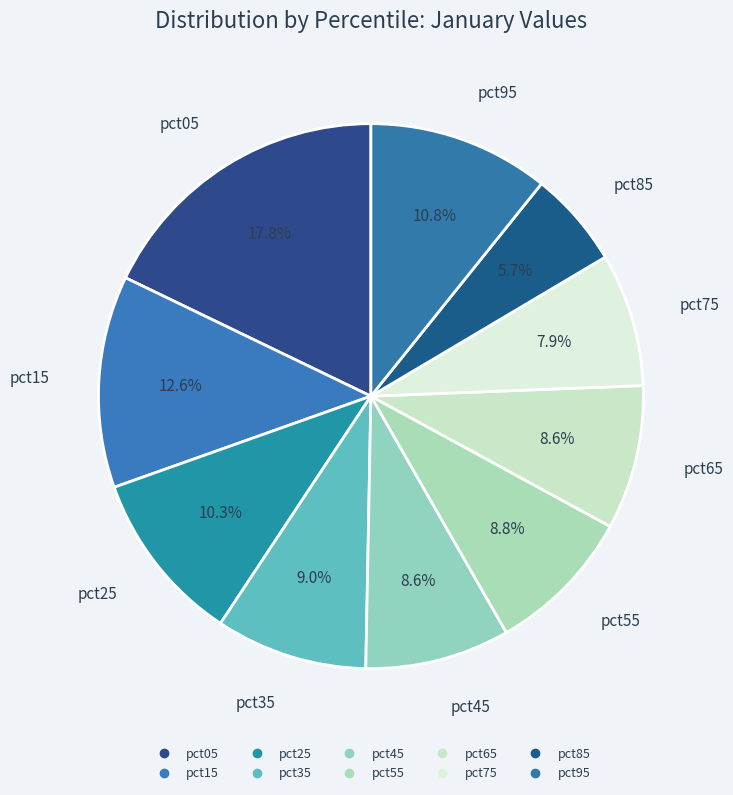

To the nearest percent, what portion does pct05 represent?

18%